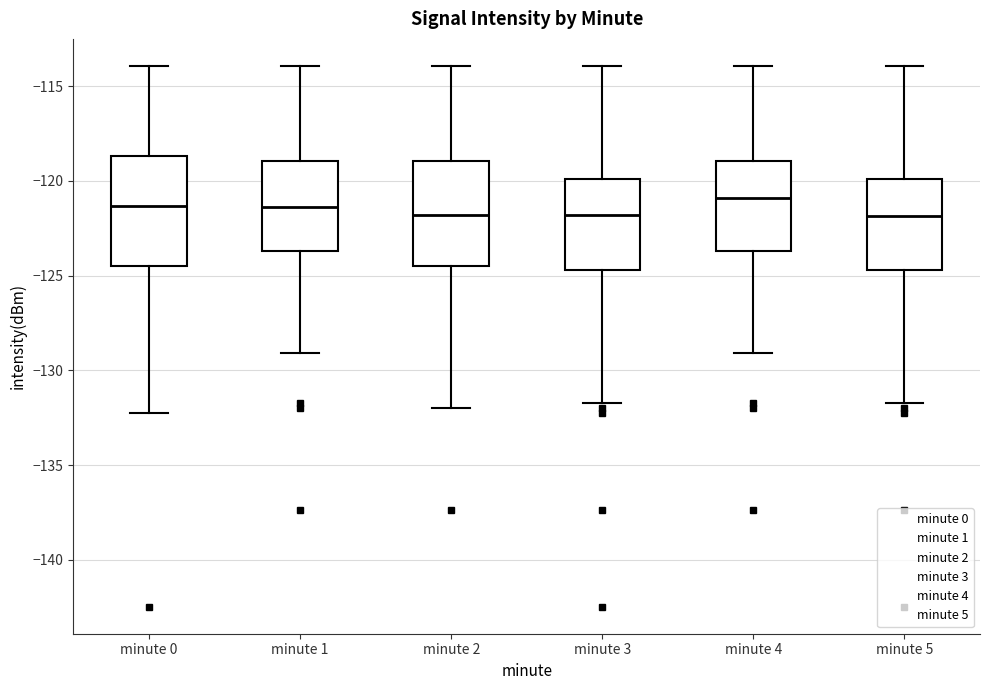

Reading left to right, read every box against the y-axis: the position of its median line, the range the box covers, and the ends of its whiskers. The values are not printed on the chart, so give them approximately, as read against the axis.

minute 0: median -121.5, box -124.5 to -118.5, whiskers -132.0 to -114.0
minute 1: median -121.5, box -123.5 to -119.0, whiskers -129.0 to -114.0
minute 2: median -122.0, box -124.5 to -119.0, whiskers -132.0 to -114.0
minute 3: median -122.0, box -124.5 to -120.0, whiskers -131.5 to -114.0
minute 4: median -121.0, box -123.5 to -119.0, whiskers -129.0 to -114.0
minute 5: median -122.0, box -124.5 to -120.0, whiskers -131.5 to -114.0